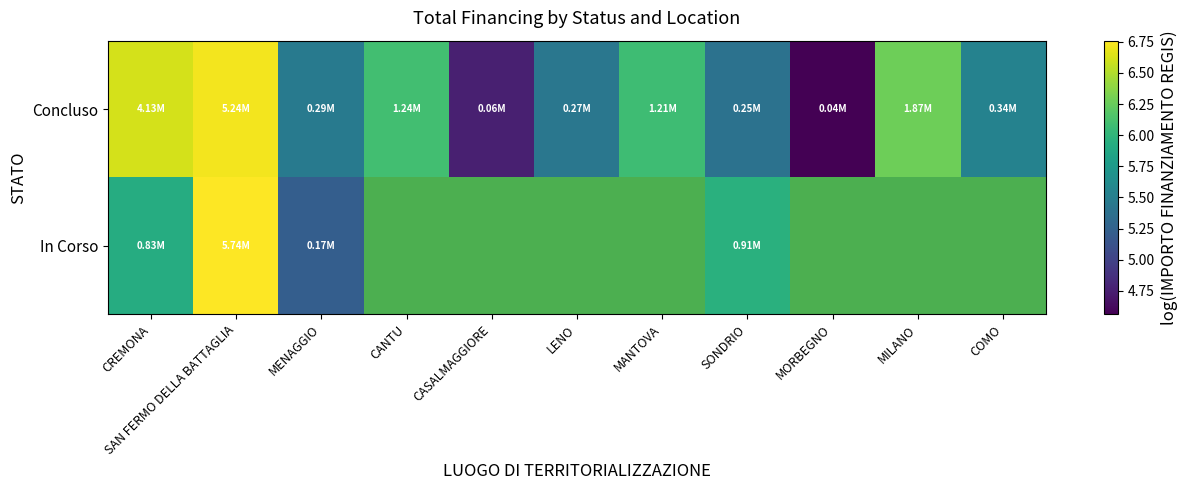

What value does the Concluso series have at MANTOVA?

6.1